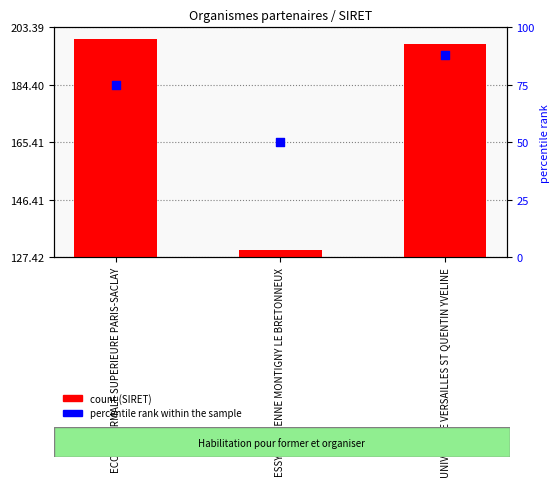

What is the change in value from ESSYM ANTENNE MONTIGNY LE BRETONNEUX to UNIVERSITE VERSAILLES ST QUENTIN YVELINE?

+67.8